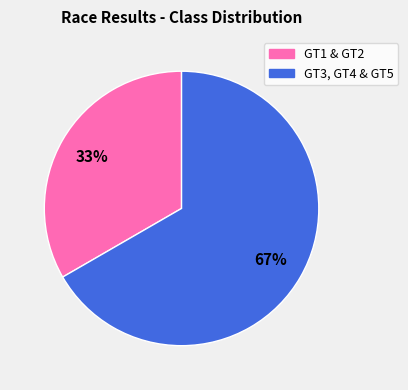

What is the ratio of the value at GT3, GT4 & GT5 to the value at GT1 & GT2?

2.0